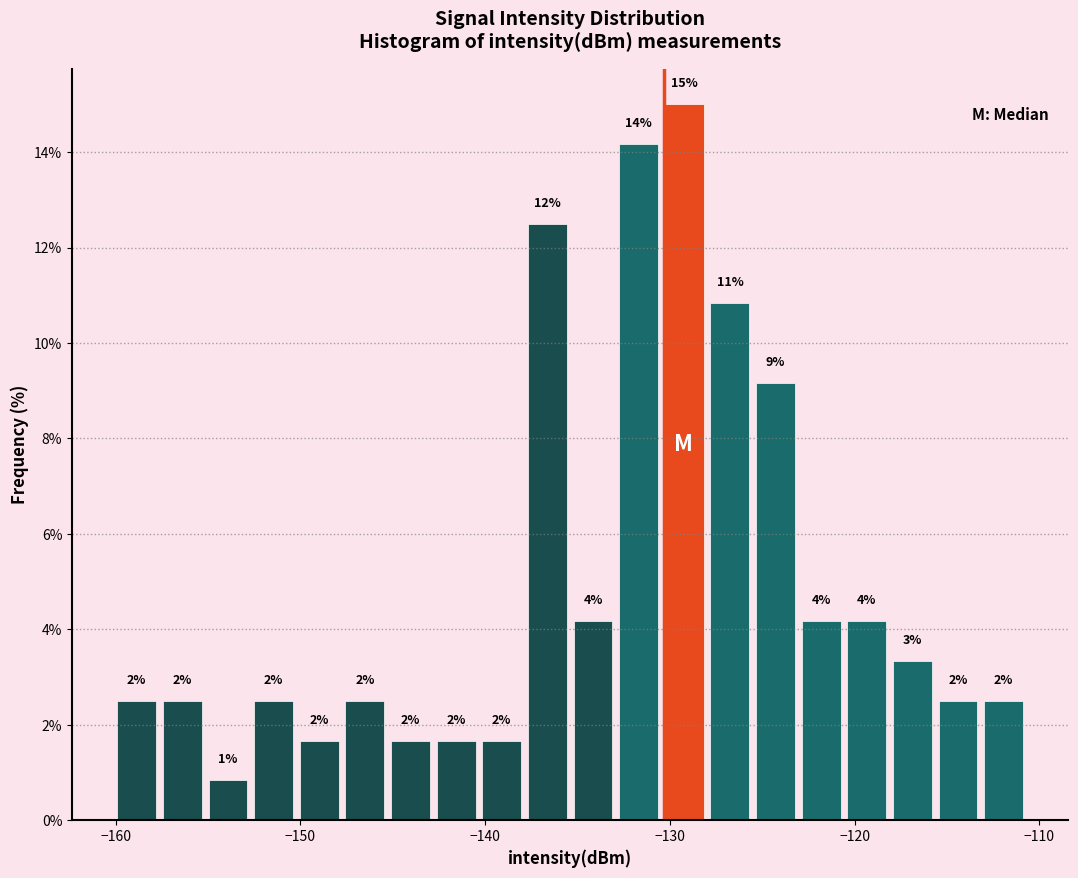

Read against the x-axis, roughly where is the centre of the tallest bar?

-129